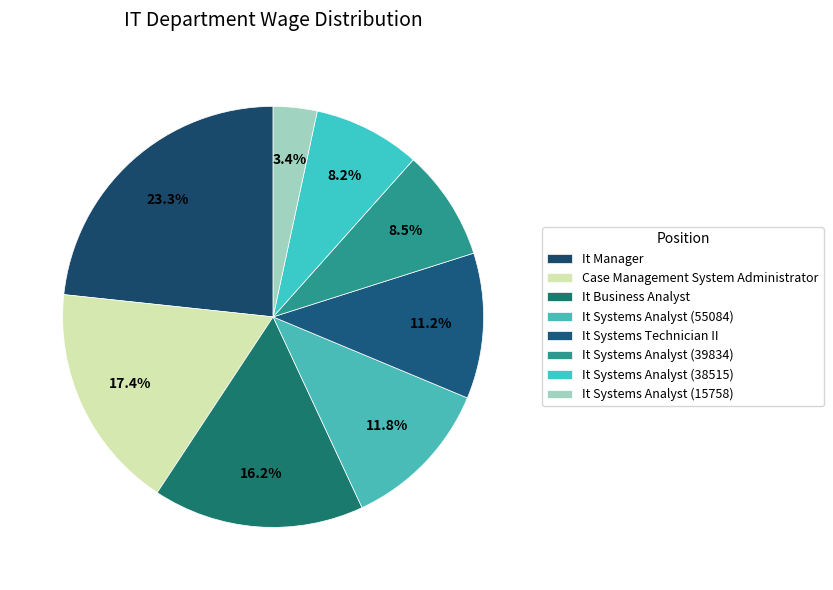

Count the number of slices in the pie.

8